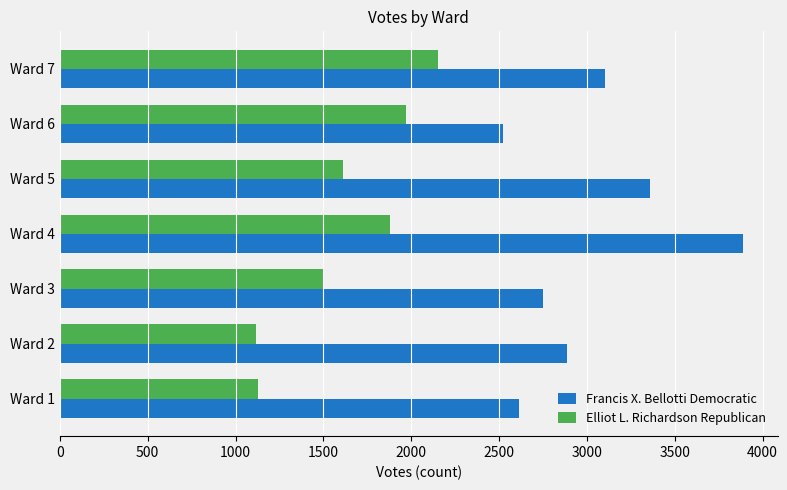

At which label is Elliot L. Richardson Republican closest to 1633?

Ward 5